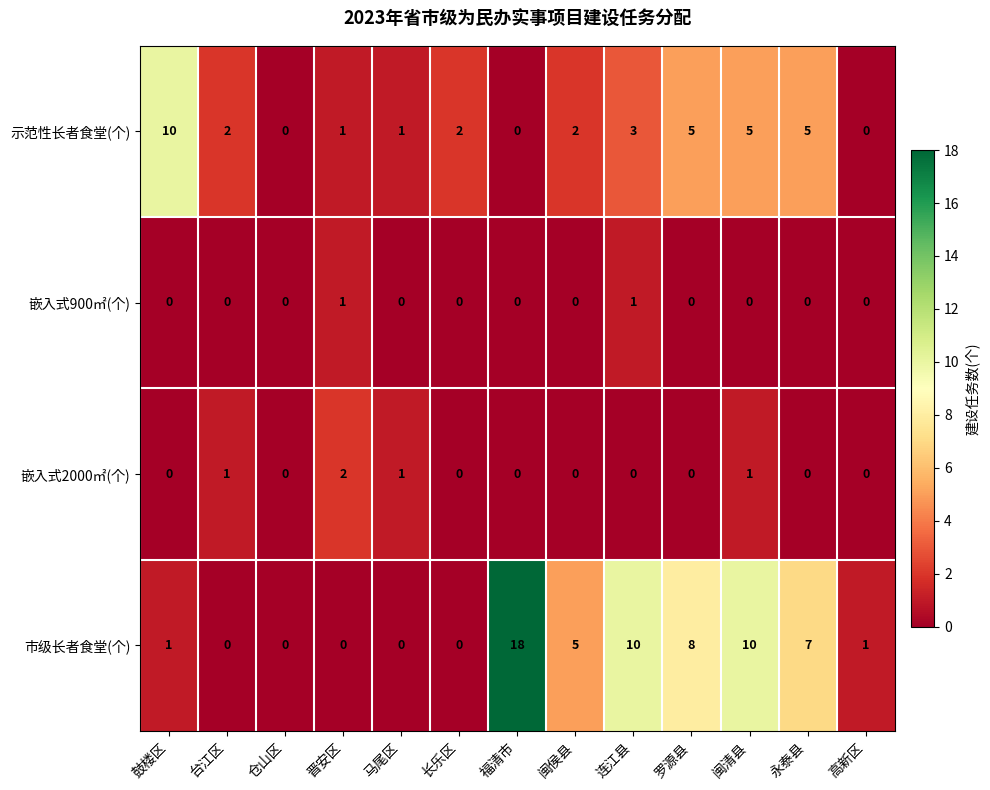

At which category is the sum across all series the highest?

福清市